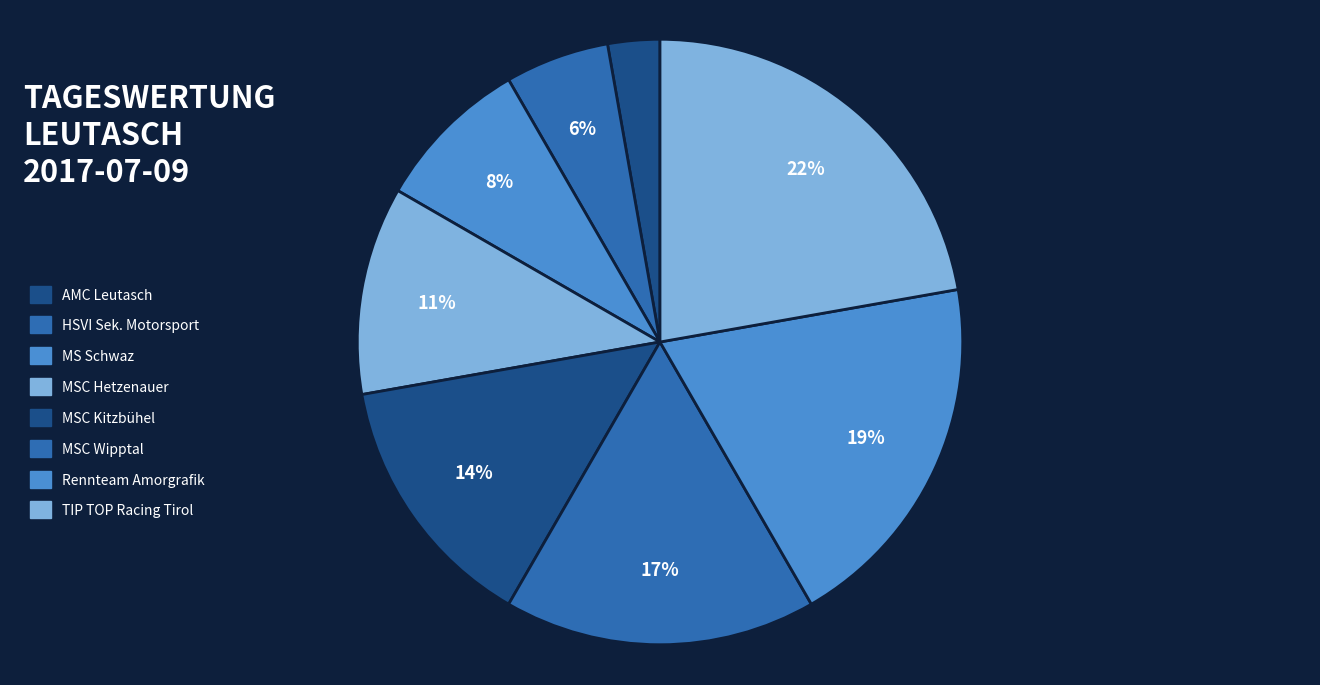

Rank the categories by value from lowest to highest.

AMC Leutasch, HSVI Sek. Motorsport, MS Schwaz, MSC Hetzenauer, MSC Kitzbühel, MSC Wipptal, Rennteam Amorgrafik, TIP TOP Racing Tirol